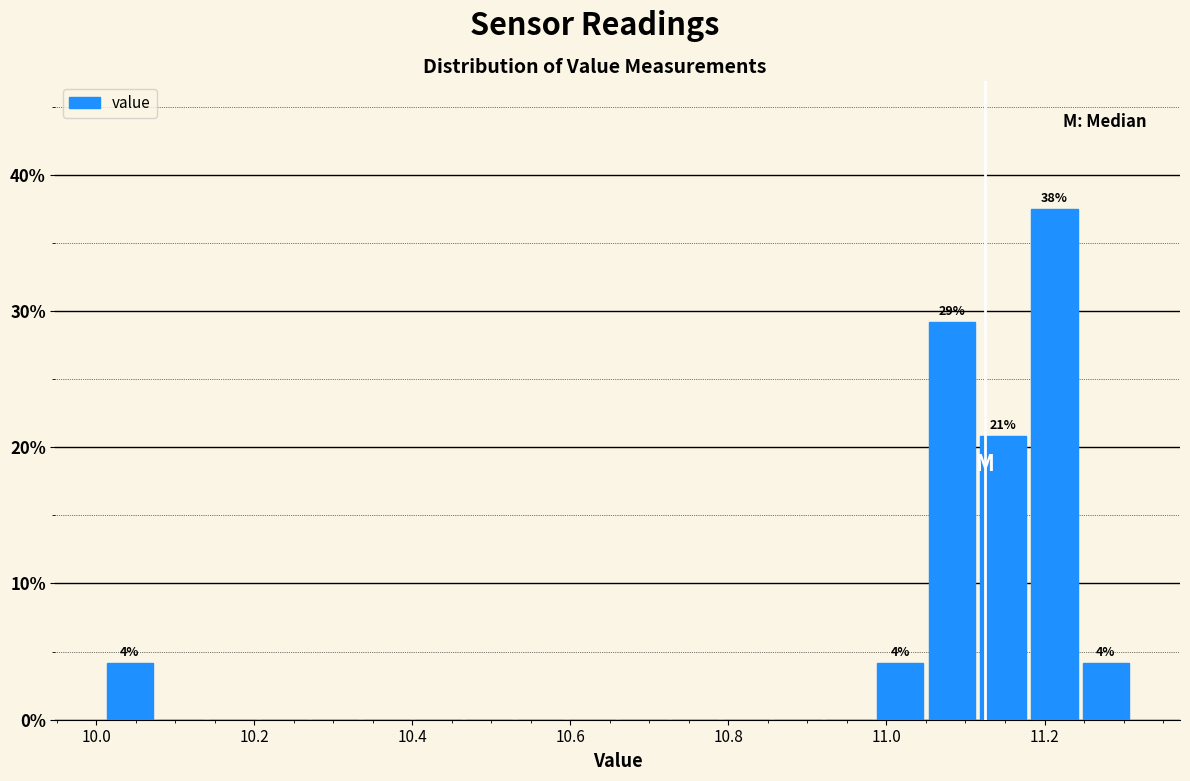

Around what value on the x-axis is the tallest bar? Give the approximate position of its centre, as read against the axis.

11.22